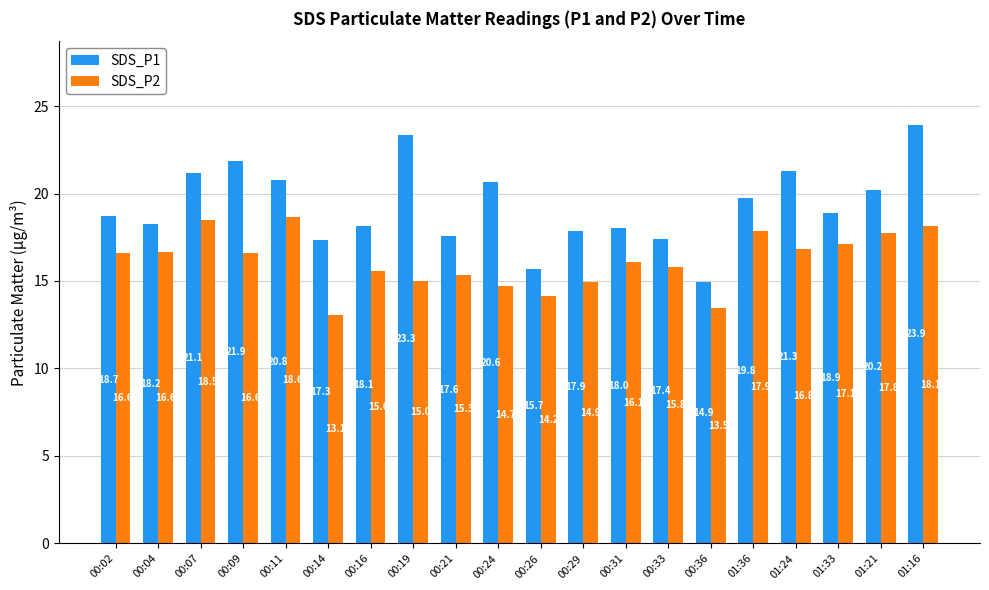

At how many categories does at least one series exceed 19?

9